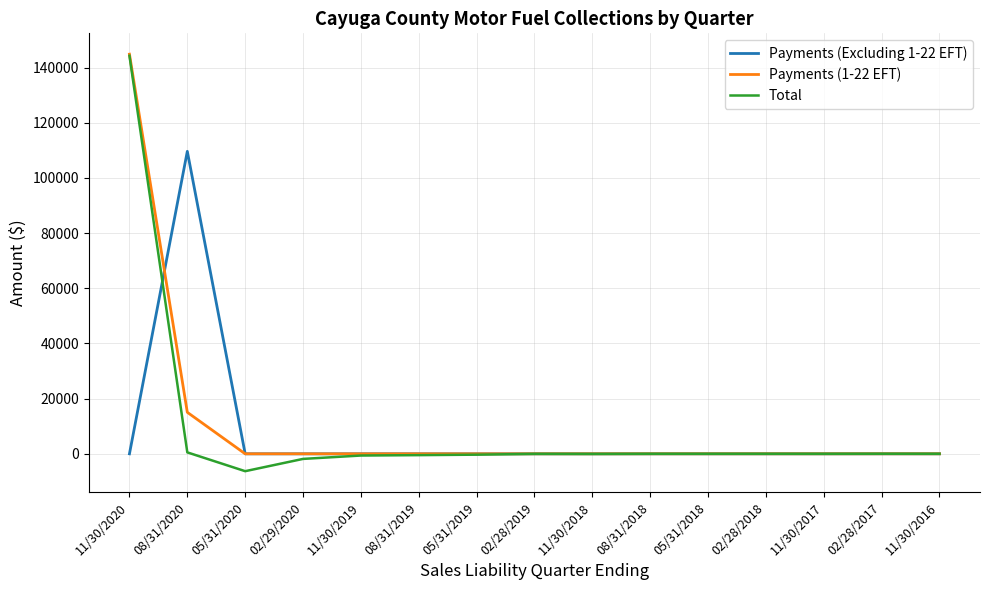

Is the value of Payments (1-22 EFT) at 05/31/2020 greater than the value of Total at 11/30/2020?

No